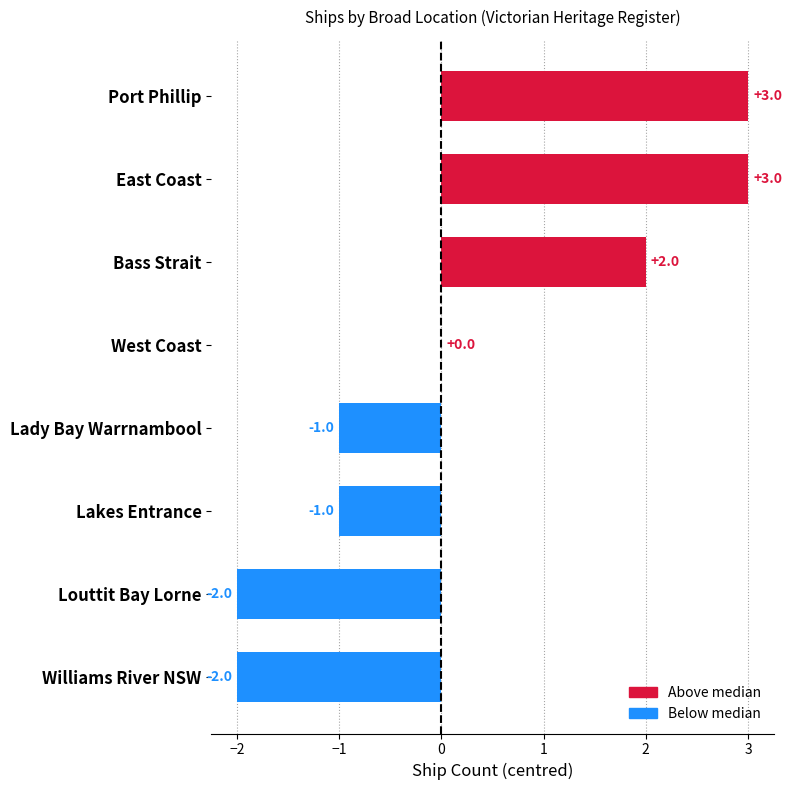

Reading bottom to top, list all the values displayed in this chart.

Williams River NSW=-2	Louttit Bay Lorne=-2	Lakes Entrance=-1	Lady Bay Warrnambool=-1	West Coast=0	Bass Strait=2	East Coast=3	Port Phillip=3